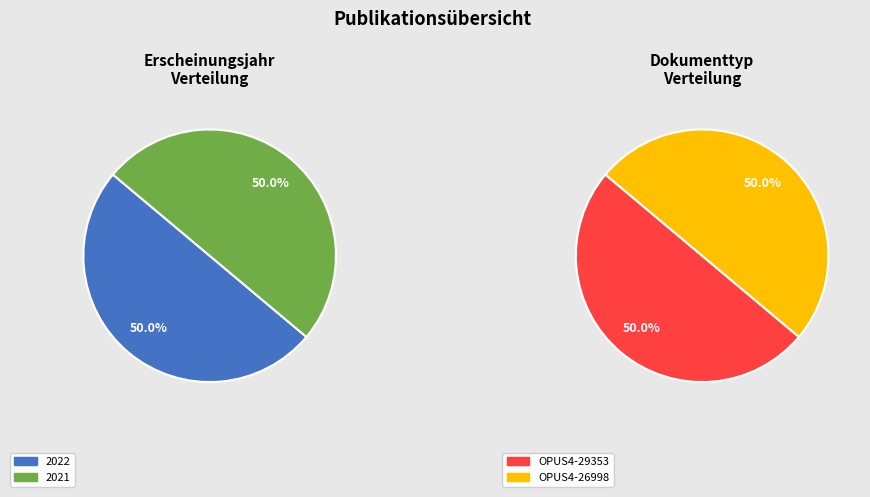

The 2022 slice represents 50% of the pie. True or false?

True